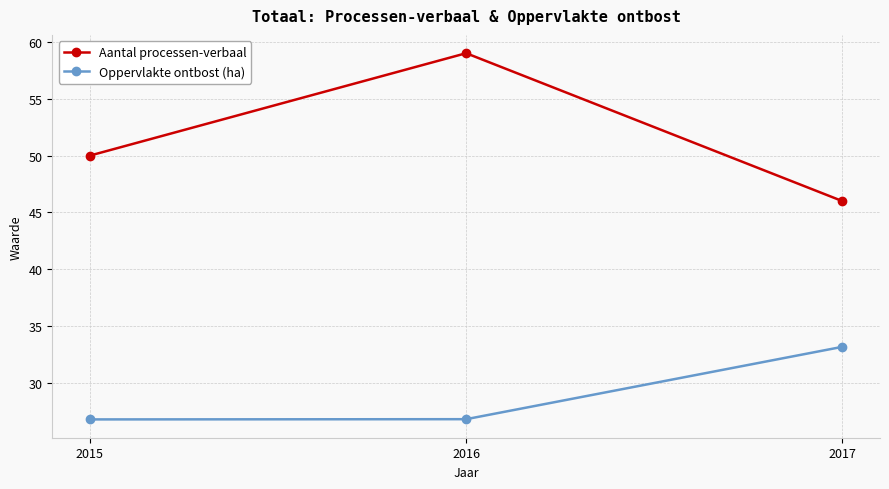

True or false: Aantal processen-verbaal has a value of 50.0 at 2015.

True